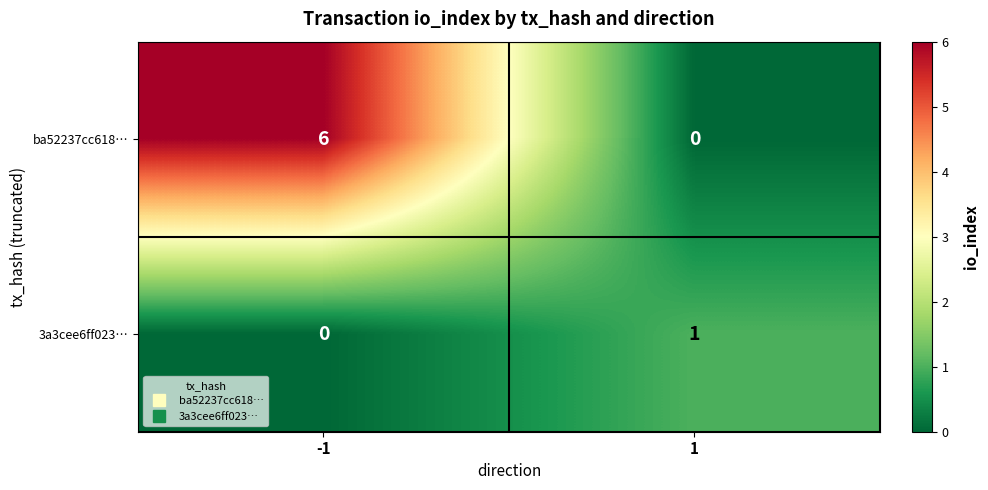

Which series has the largest total across all categories?

ba52237cc618…